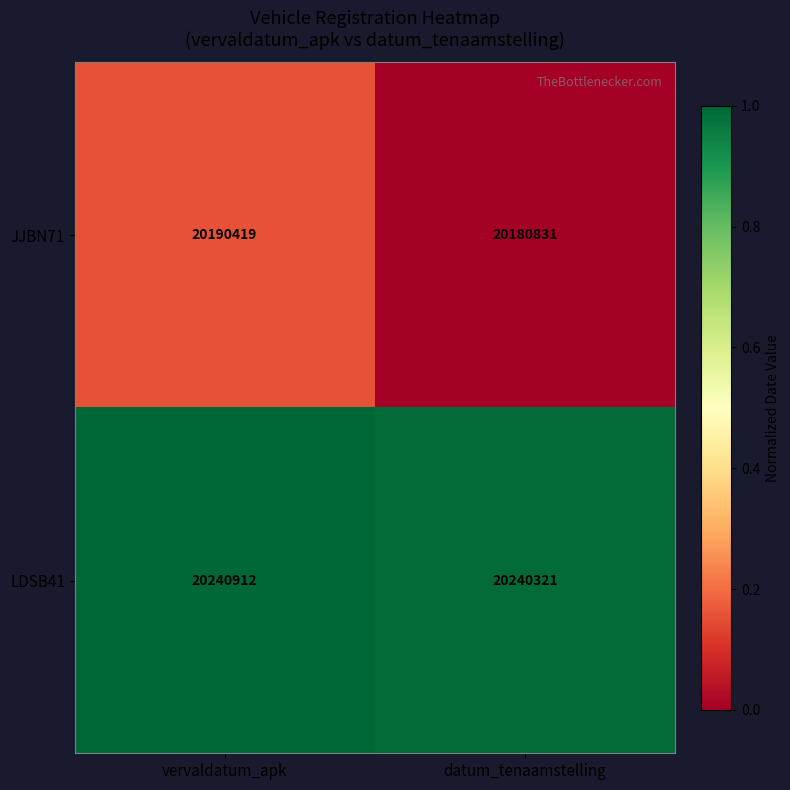

Reading left to right, what are all the values shown in this chart?

JJBN71: vervaldatum_apk=20190419	datum_tenaamstelling=20180831
LDSB41: vervaldatum_apk=20240912	datum_tenaamstelling=20240321